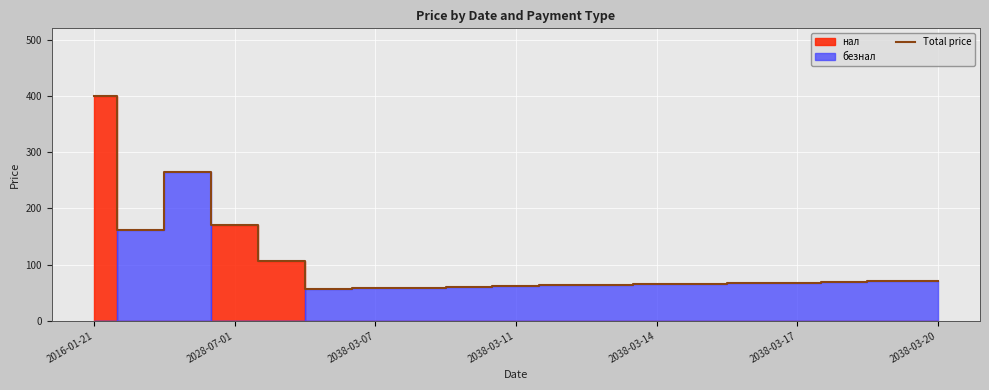

How many data points are less than 67?

9